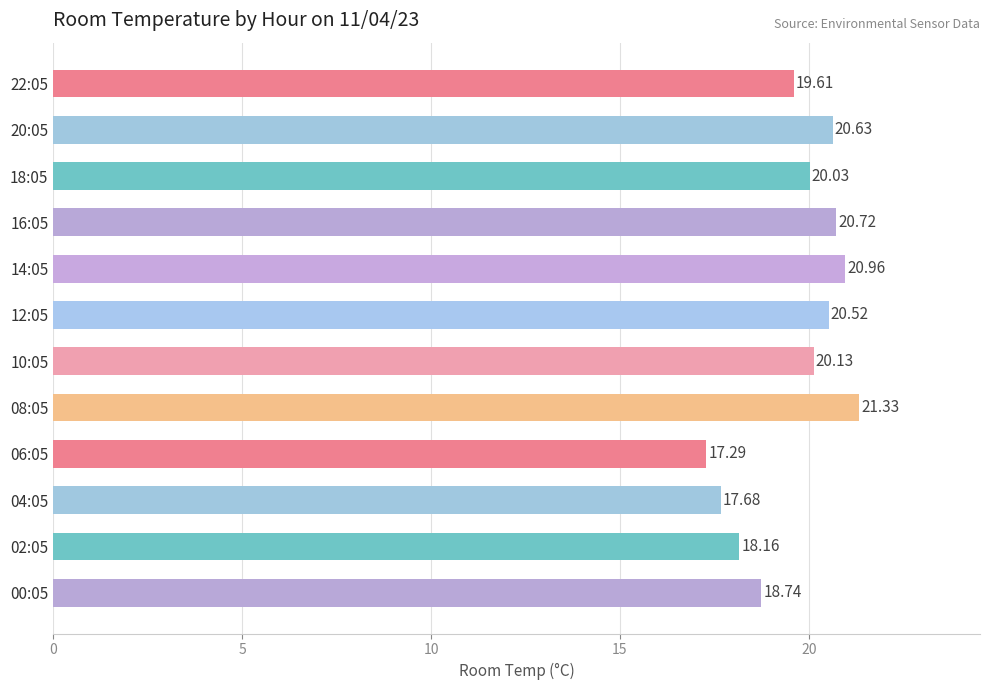

What is the sum of all values?

235.8